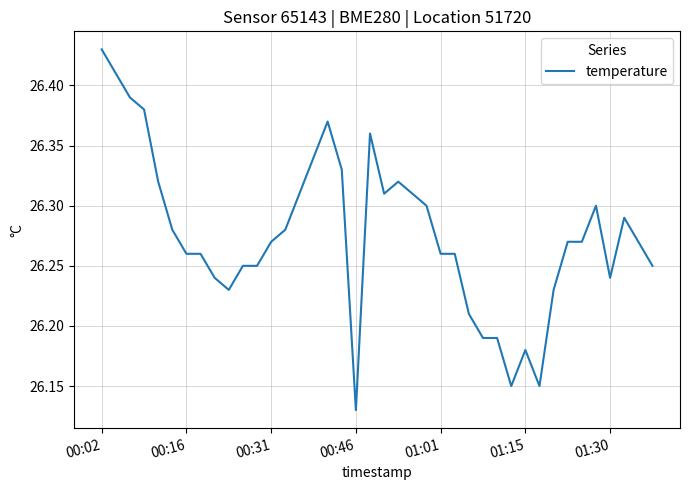

How many lines are shown in the chart?

1